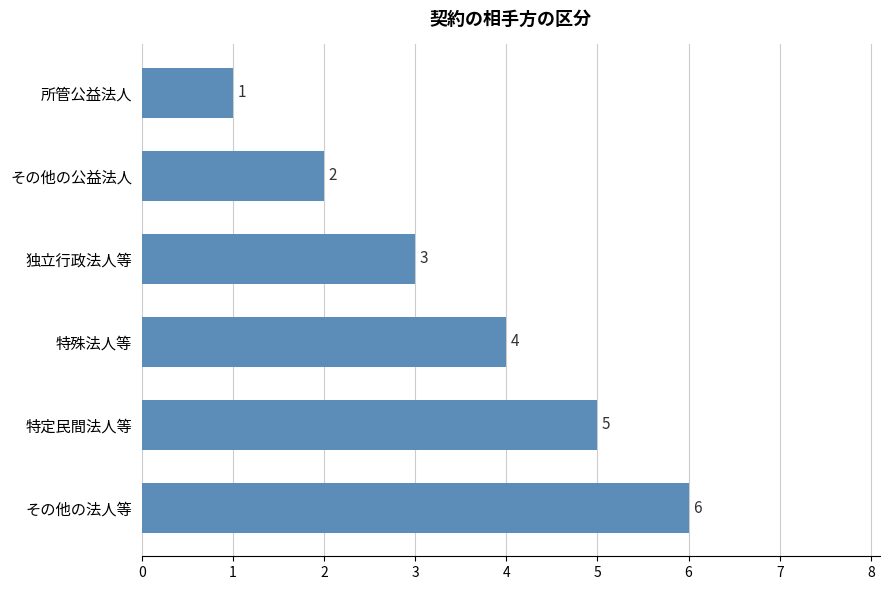

The value at その他の公益法人 is 2. True or false?

True